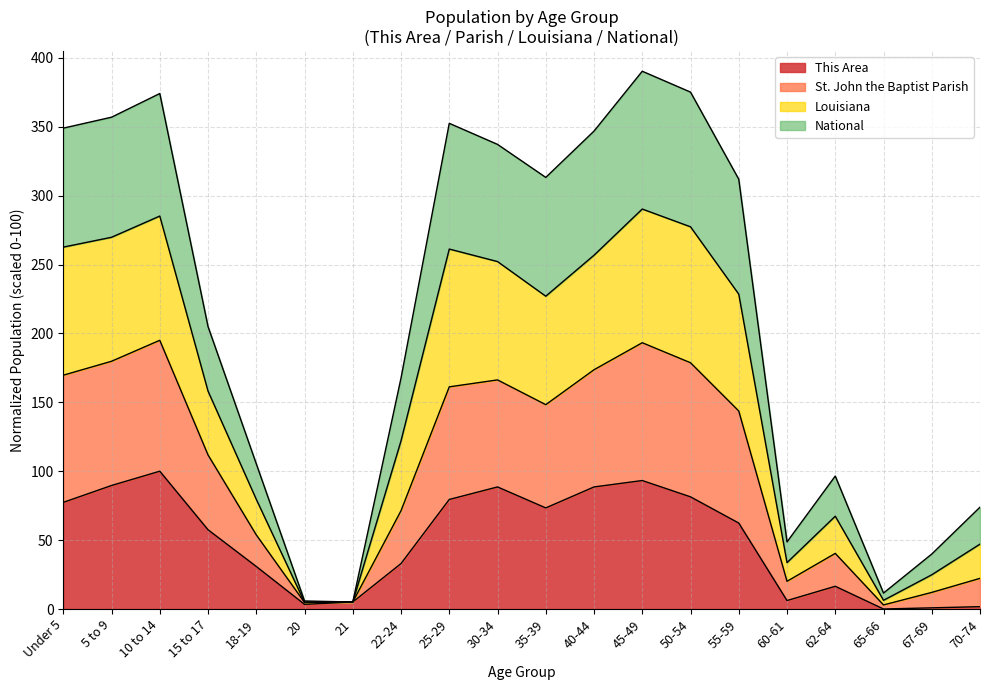

The St. John the Baptist Parish series shows 265.2 at 45-49. True or false?

False